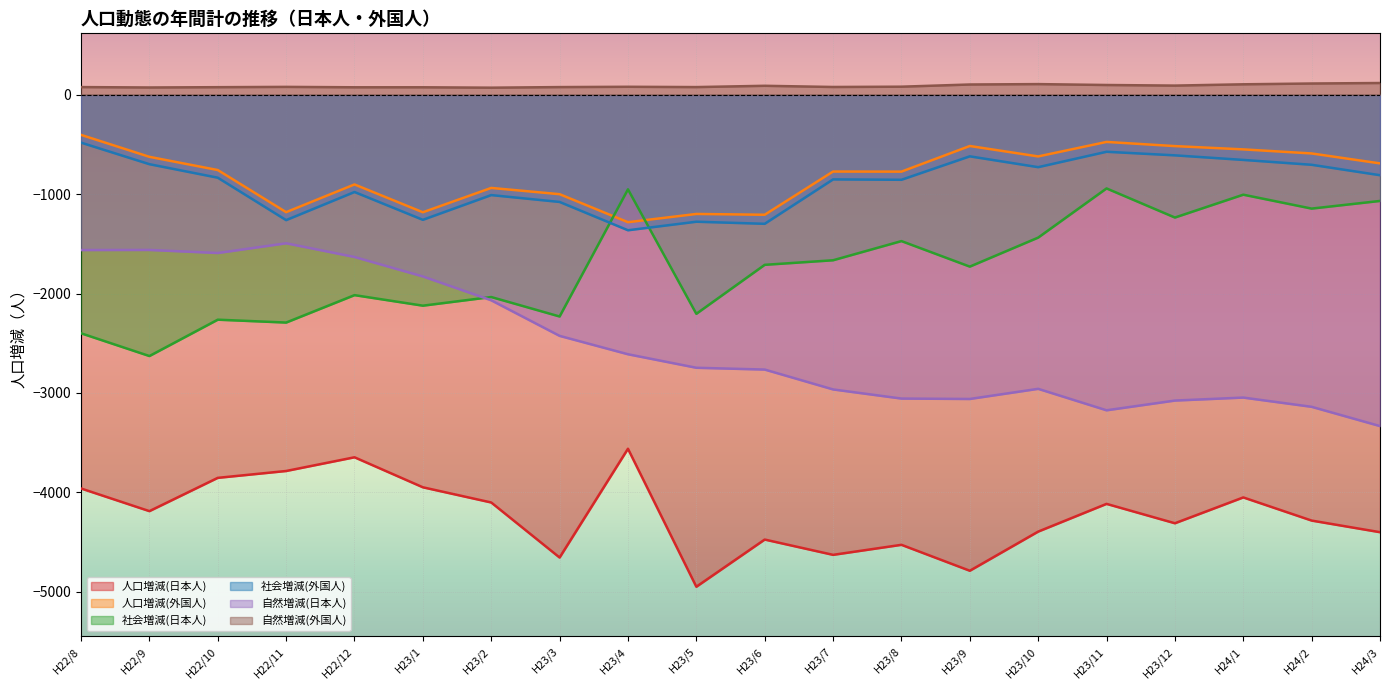

At which category does 社会増減(日本人) reach its first local peak?

H22/10